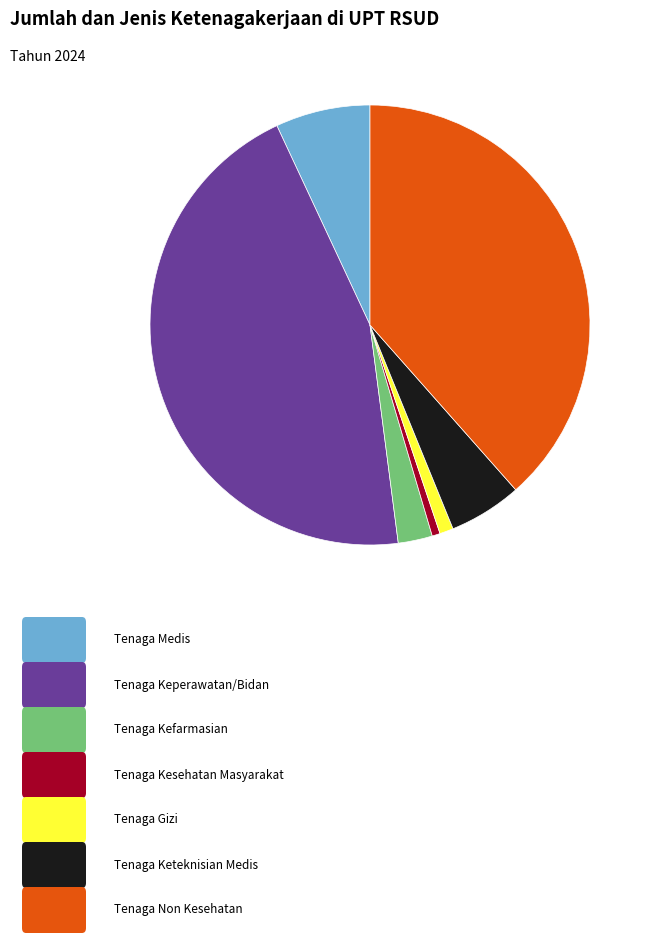

Does any single category account for the majority?

No